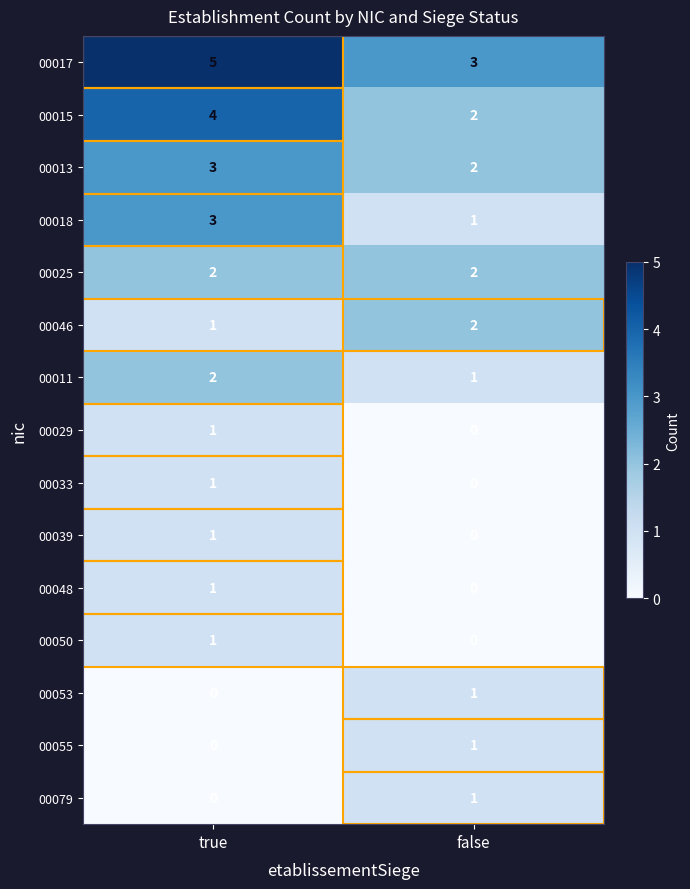

Where is 00053 nearest to the value 0?

true